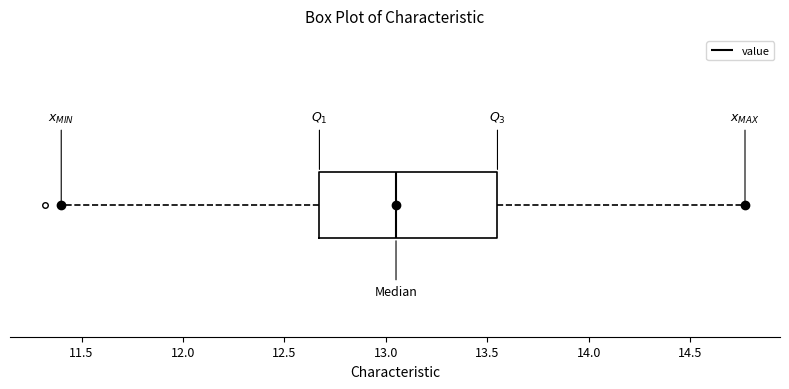

Where is the right edge of the box on the x-axis? The values are not printed on the chart, so give them approximately, as read against the axis.

13.55